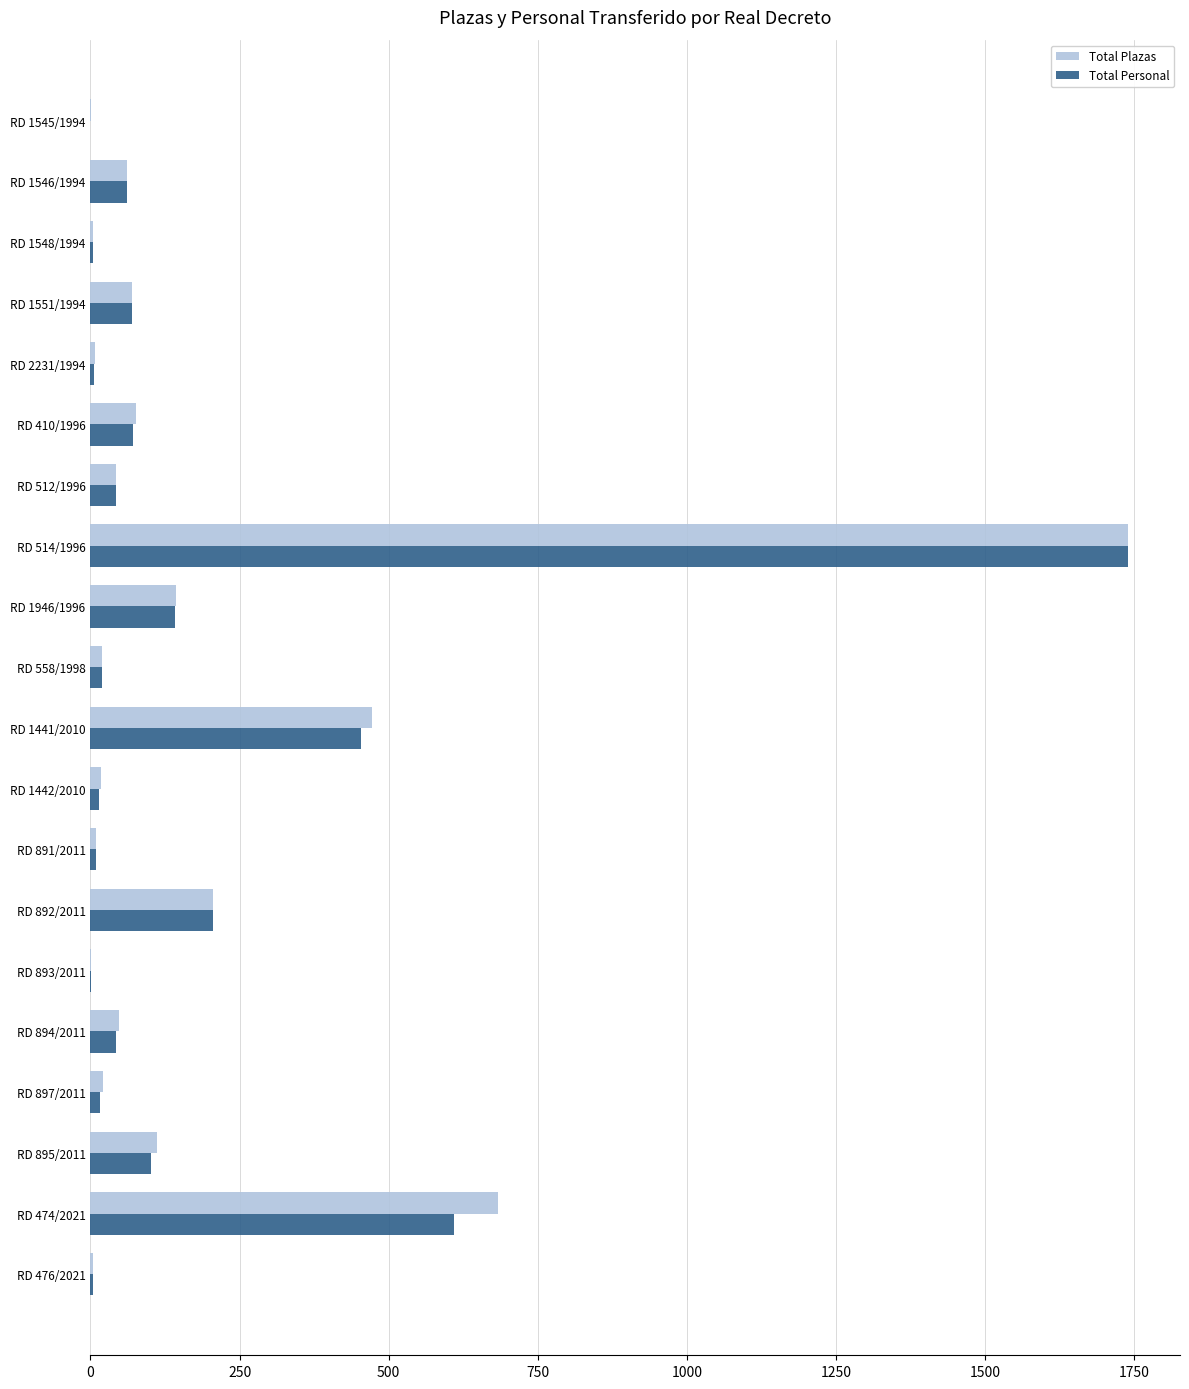

What is the maximum value for Total Plazas?

1740